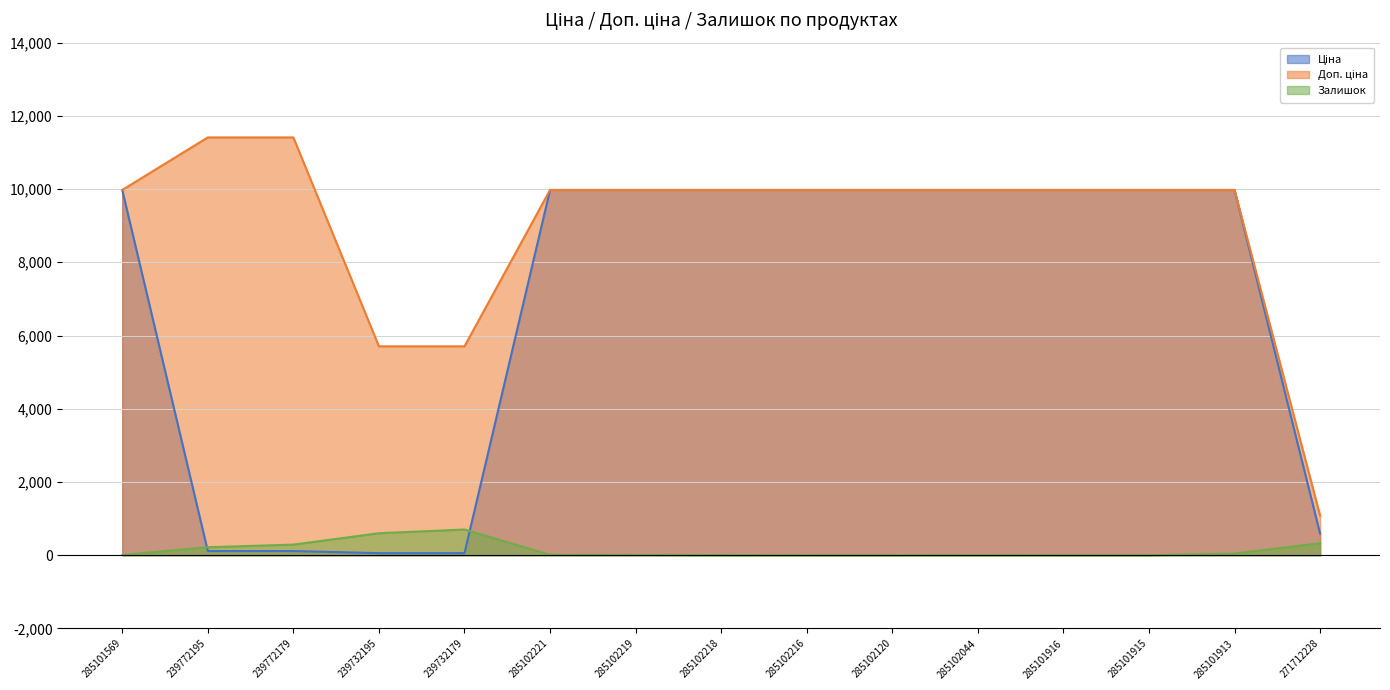

List the labels in order of Залишок value, smallest first.

285102216, 285102120, 285101916, 285101915, 285102044, 285102218, 285101569, 285102219, 285102221, 285101913, 239772195, 239772179, 271712228, 239732195, 239732179